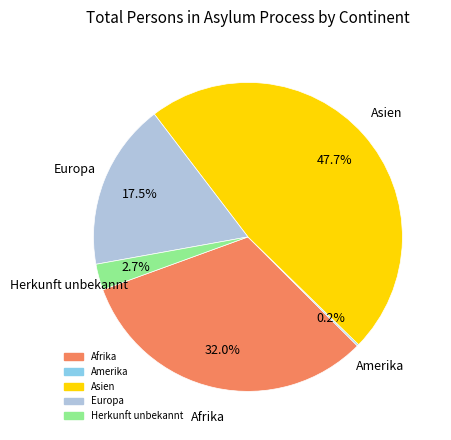

Which category has the biggest portion of the pie?

Asien